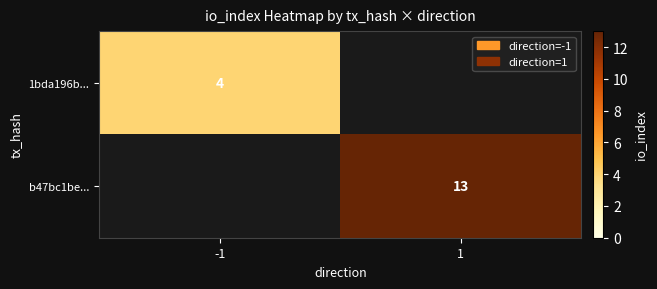

The value of b47bc1be... at 1 is 13. True or false?

True